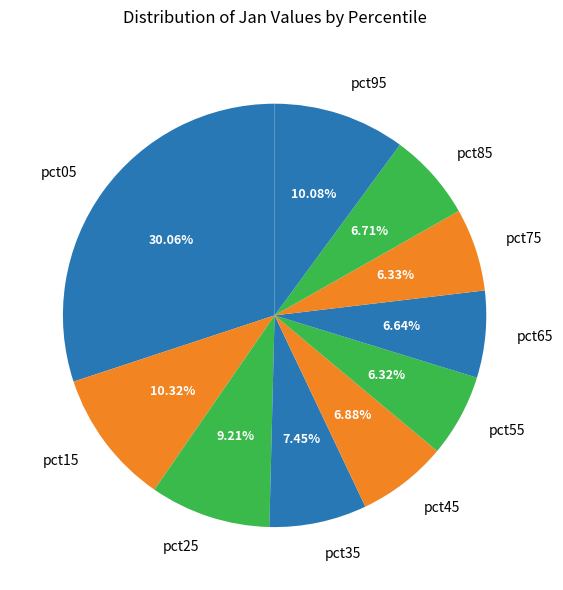

Does pct75 represent more than half of the total?

No